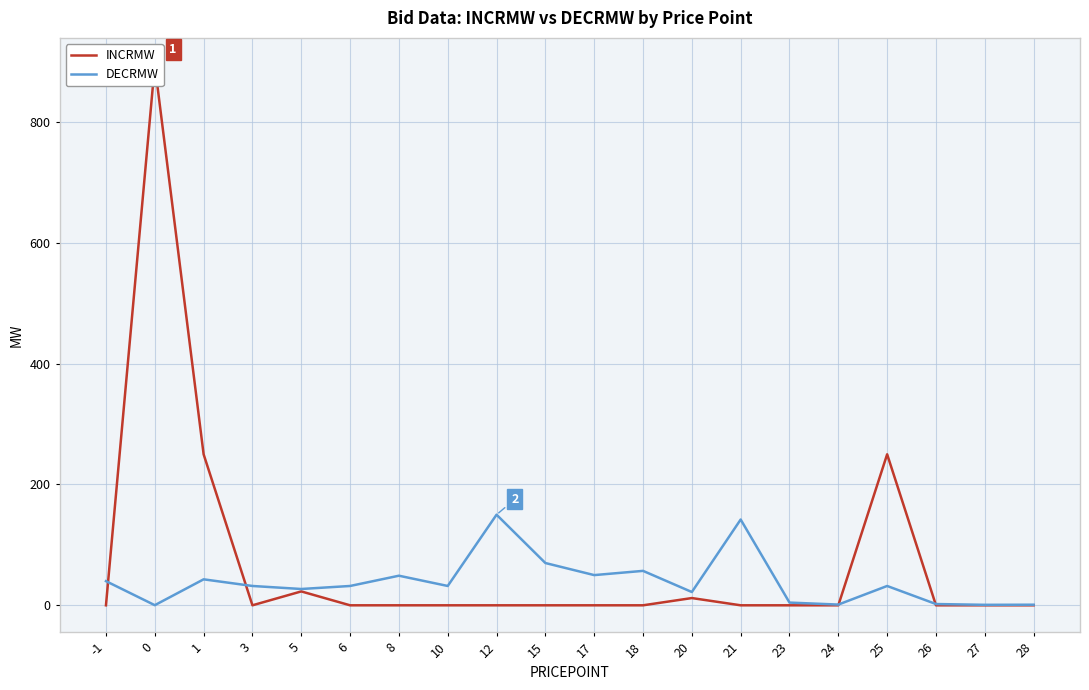

Reading left to right, transcribe all the data shown in this chart.

INCRMW: -1=0.0	0=894.6	1=250.0	3=0.0	5=23.0	6=0.0	8=0.0	10=0.0	12=0.0	15=0.0	17=0.0	18=0.0	20=12.0	21=0.0	23=0.0	24=0.0	25=250.0	26=0.0	27=0.0	28=0.0
DECRMW: -1=40.0	0=0.2	1=43.0	3=32.0	5=27.0	6=32.0	8=49.0	10=32.0	12=150.0	15=70.0	17=50.0	18=57.0	20=22.0	21=142.0	23=4.5	24=1.2	25=32.0	26=2.1	27=0.8	28=1.0